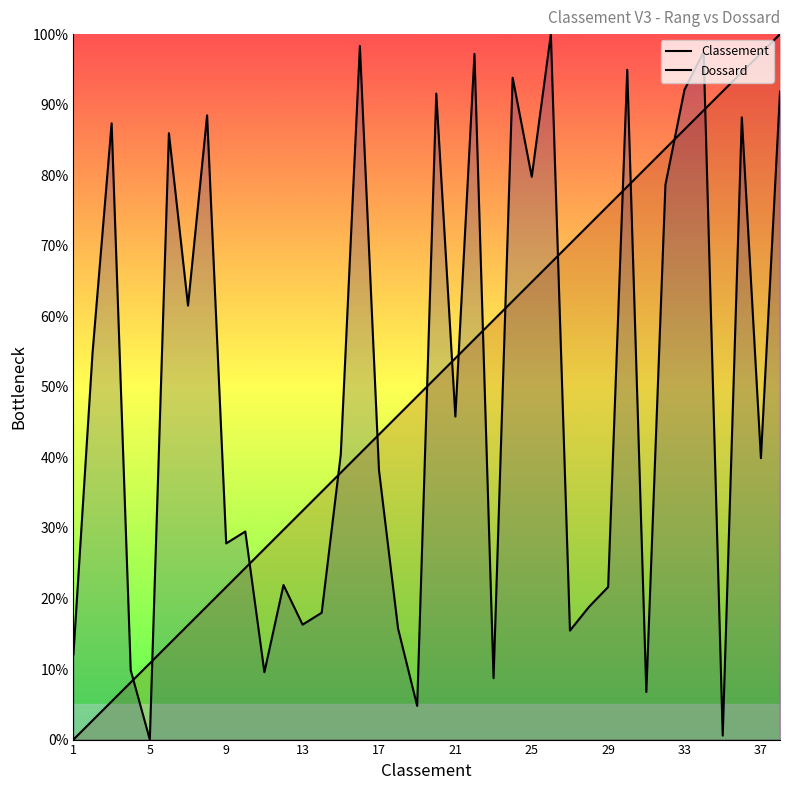

What are all the series names shown in the legend?

Classement, Dossard